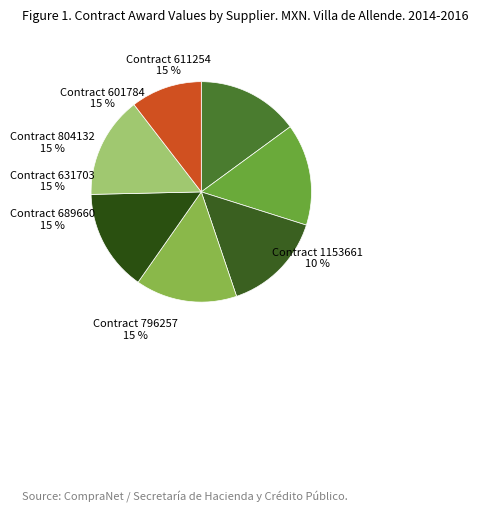

Does CONSTRUCCIONES KIEF SA DE CV represent more than half of the total?

No